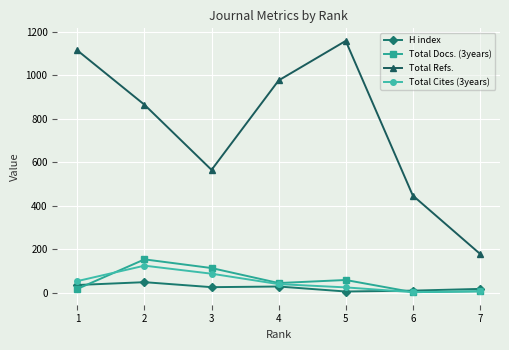

Is the value of Total Refs. at 2 greater than the value of Total Docs. (3years) at 3?

Yes